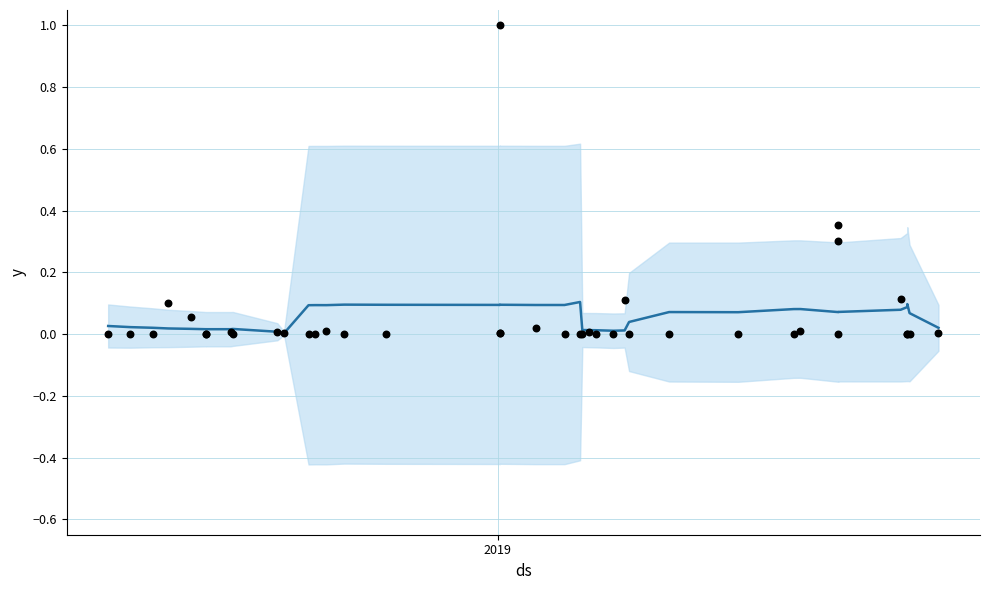

At how many categories does at least one series exceed 0?

40